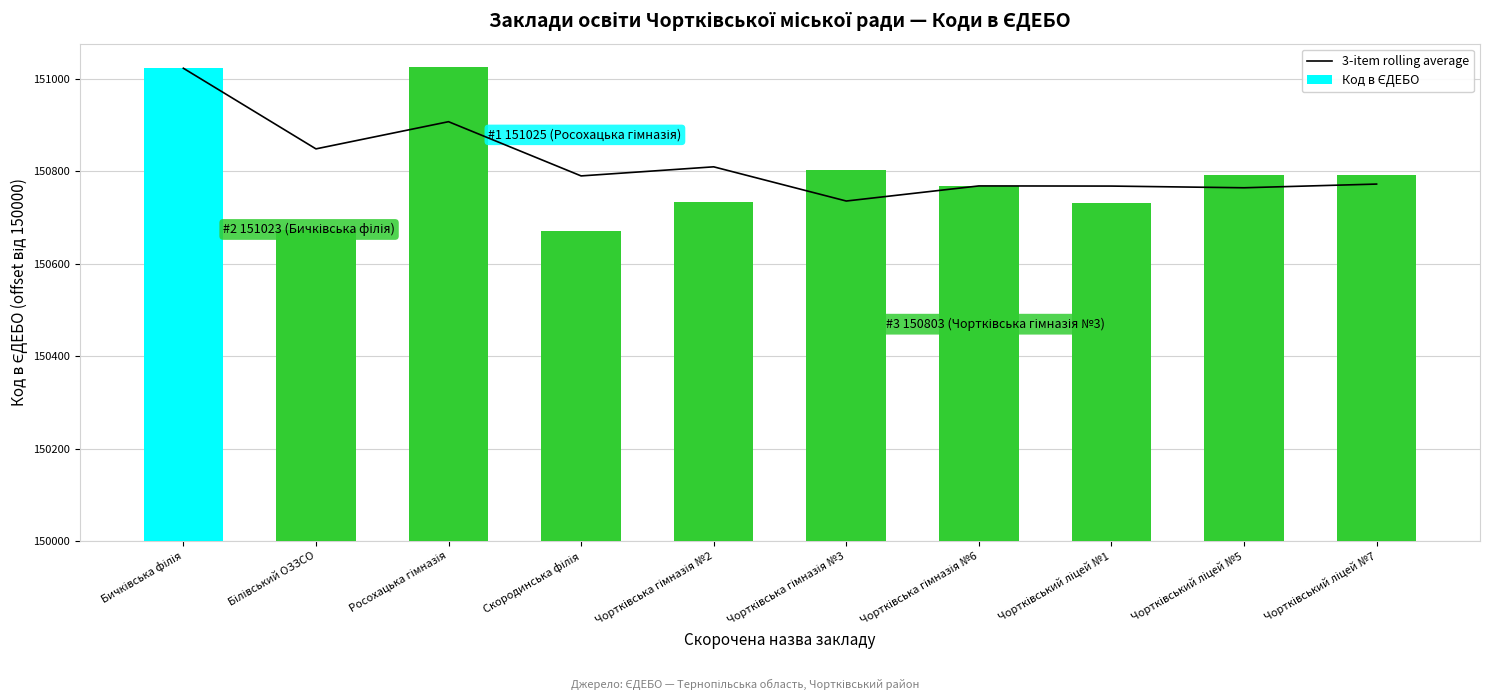

Does the chart contain any negative values?

No